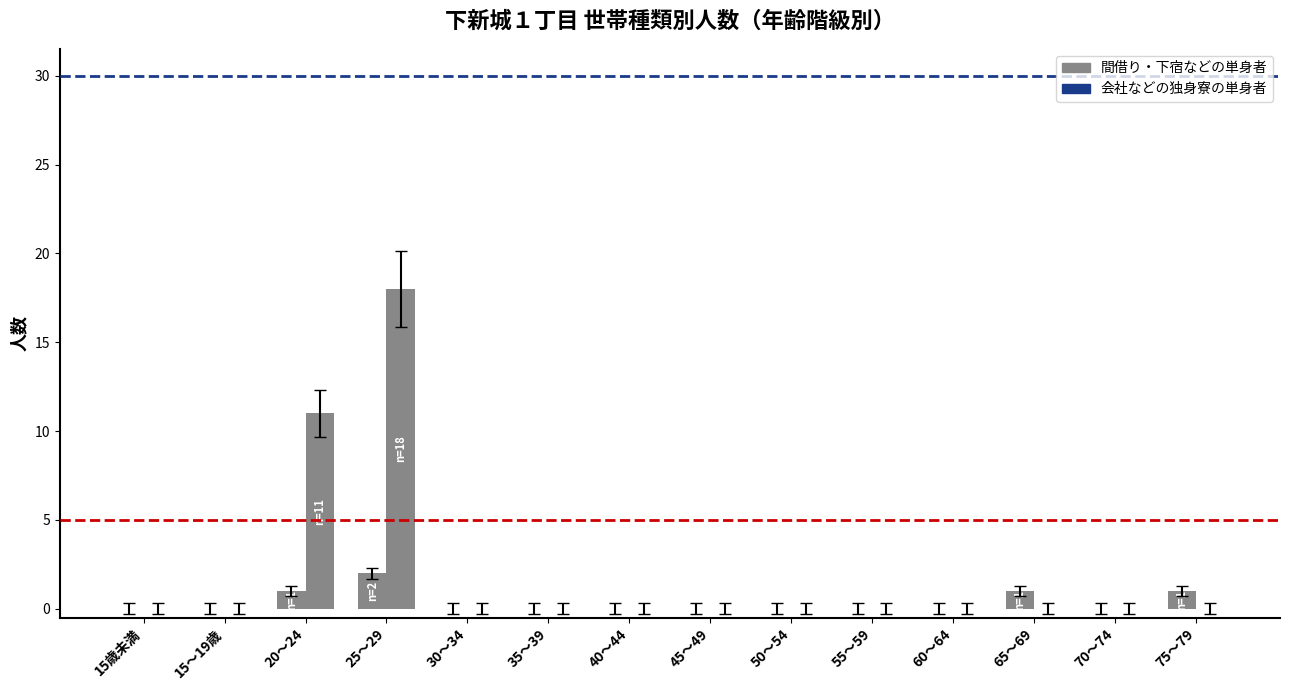

At which category is the sum across all series the highest?

25～29